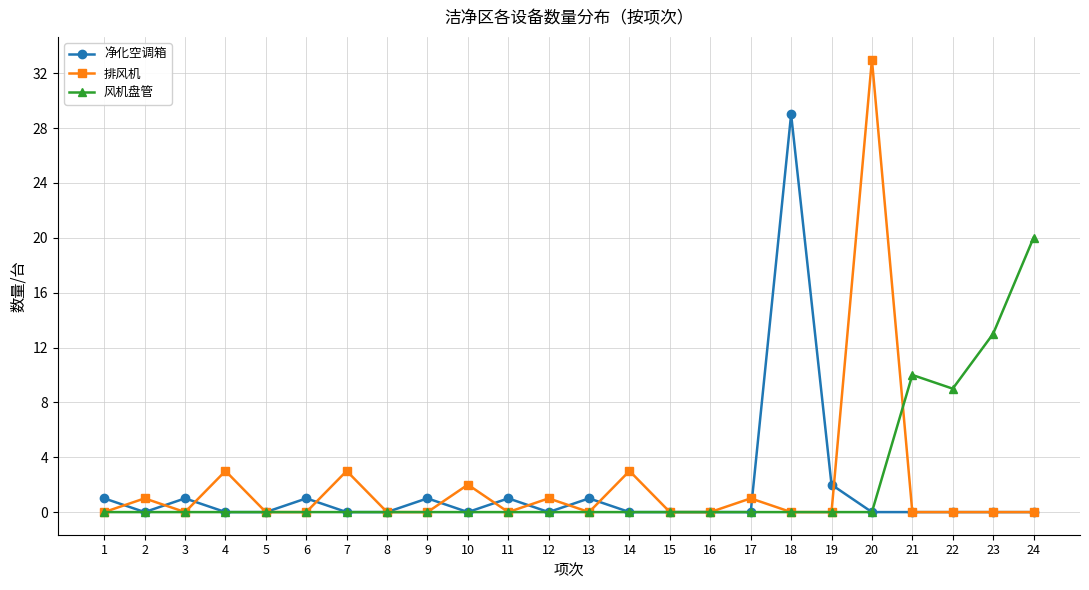

How many distinct data groups are displayed?

3